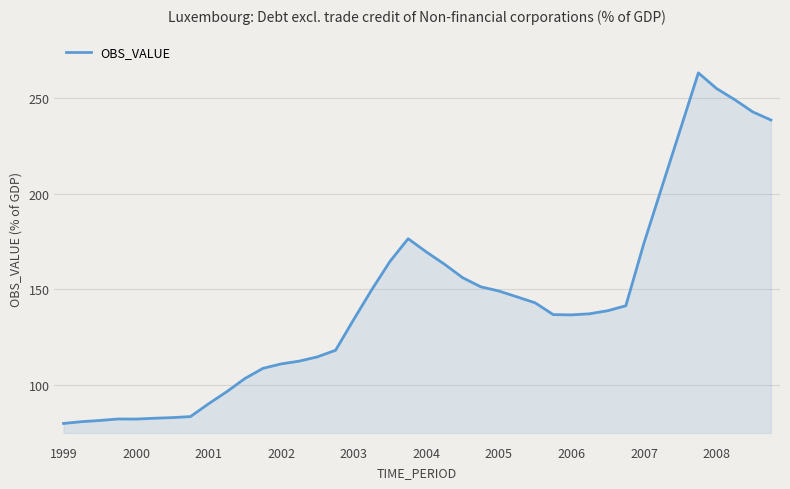

Does the chart have visible grid lines?

Yes